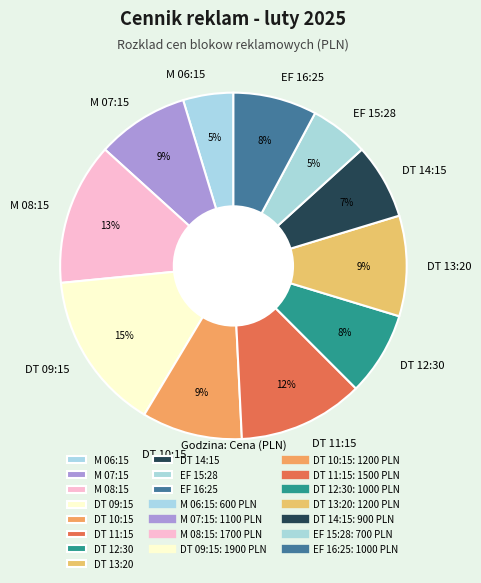

The DT 13:20 slice represents 9% of the pie. True or false?

True